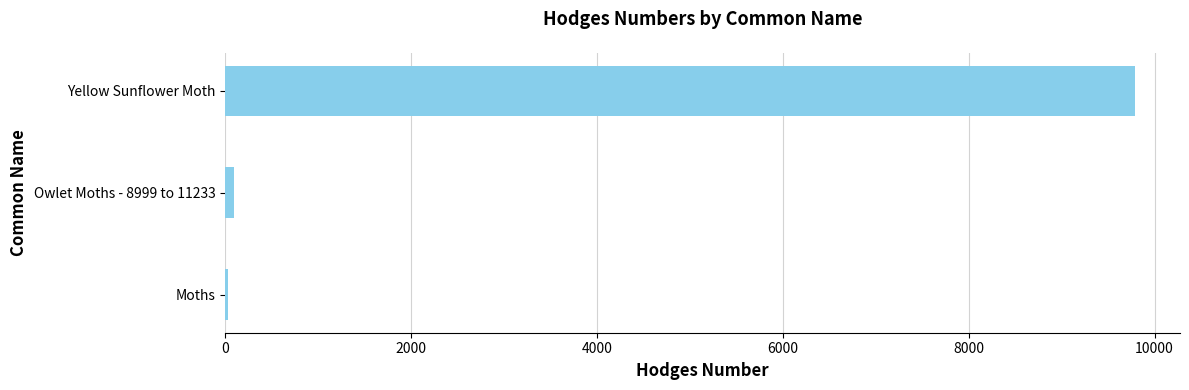

What is the maximum value shown in the chart?

9785.0